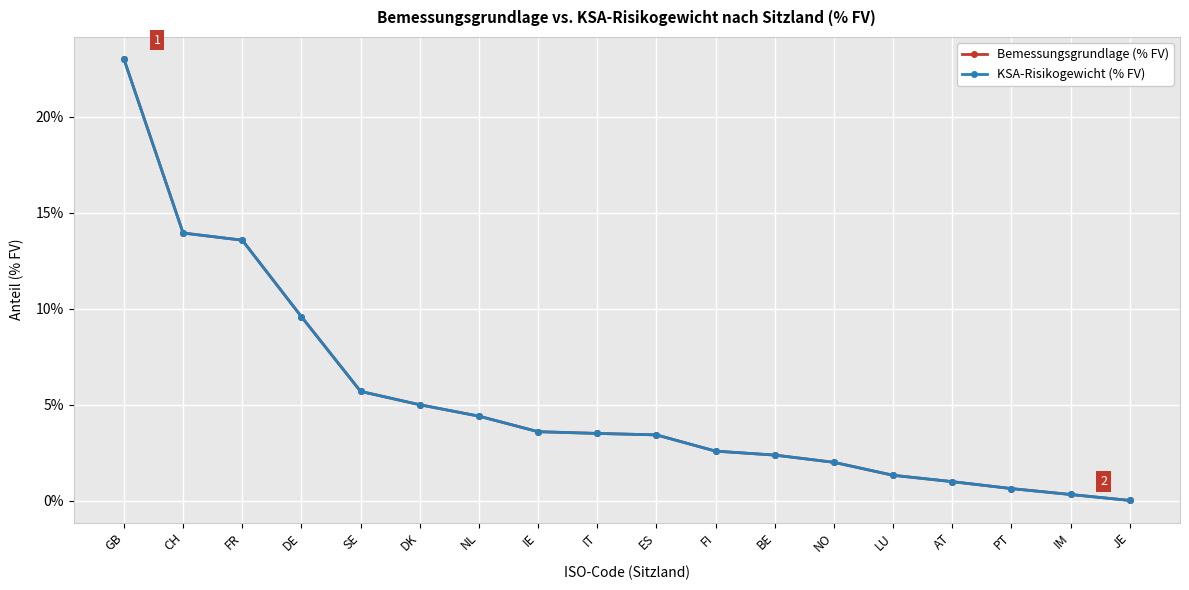

True or false: Bemessungsgrundlage (% FV) and KSA-Risikogewicht (% FV) intersect in this chart.

False